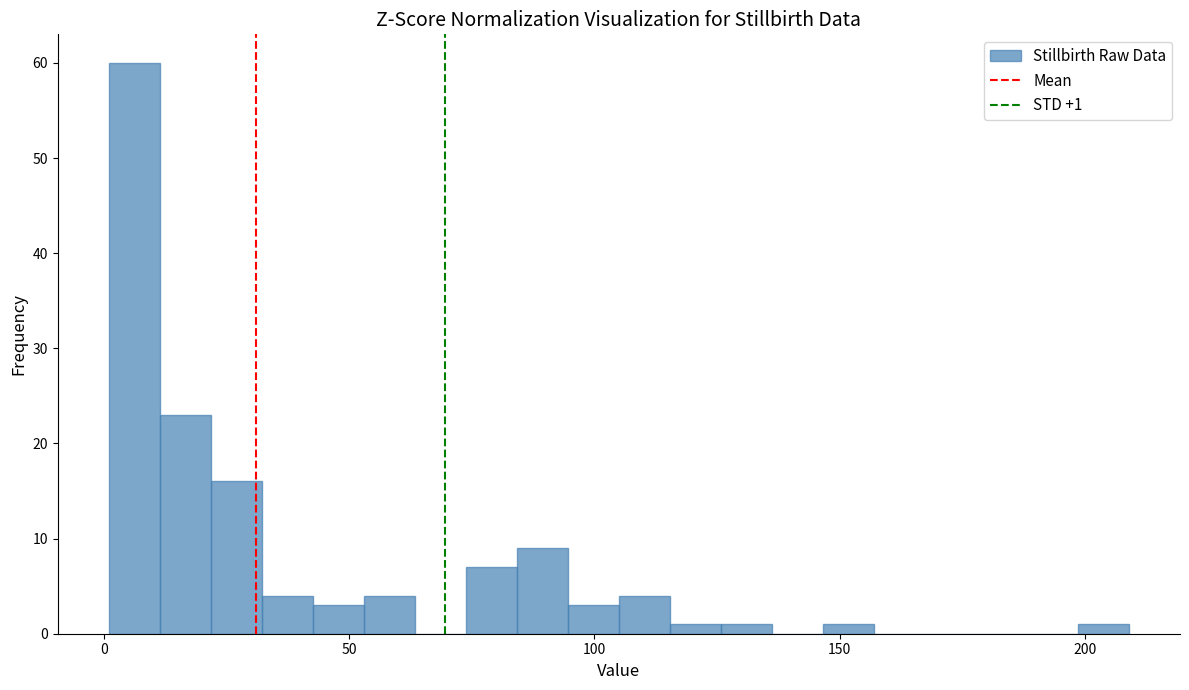

Around what value on the x-axis is the tallest bar? Give the approximate position of its centre, as read against the axis.

5